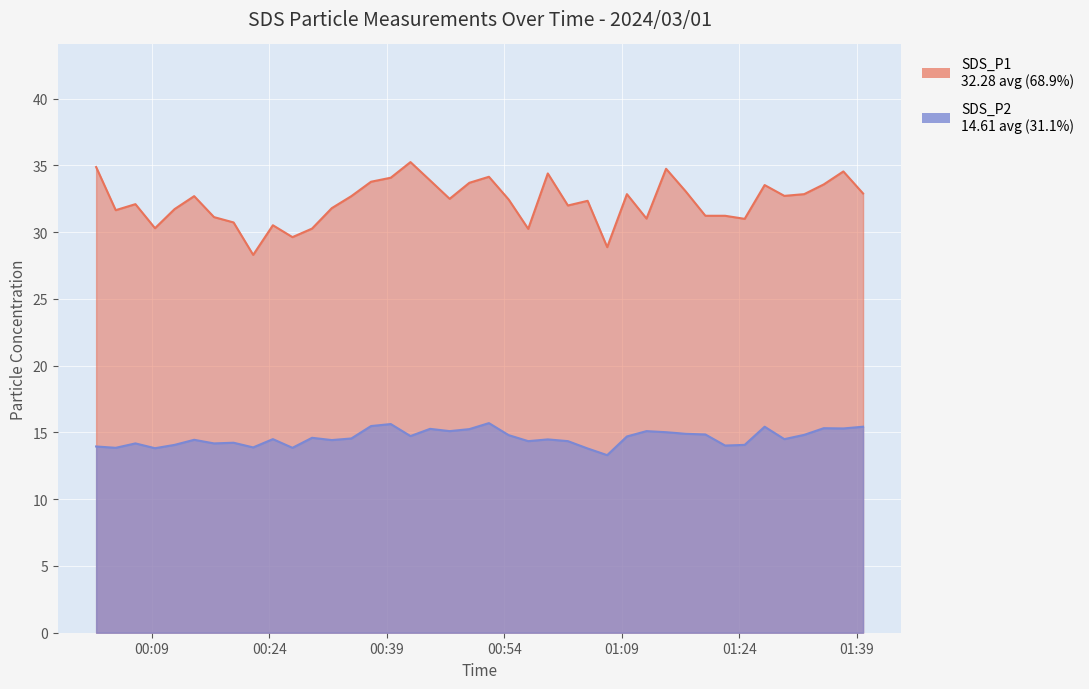

Where does the SDS_P2 series first go above 14?

2024/03/01 00:06:54